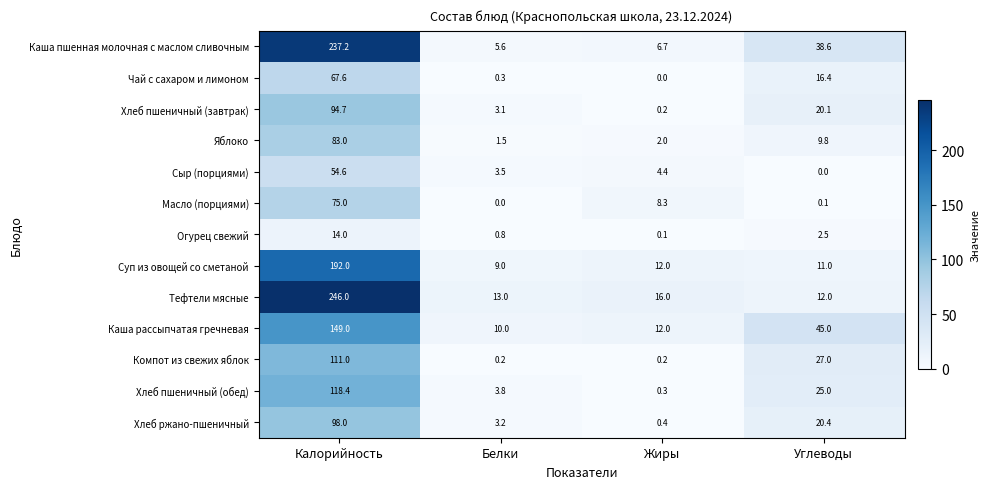

What is the difference between the highest and lowest values at Калорийность?

232.0